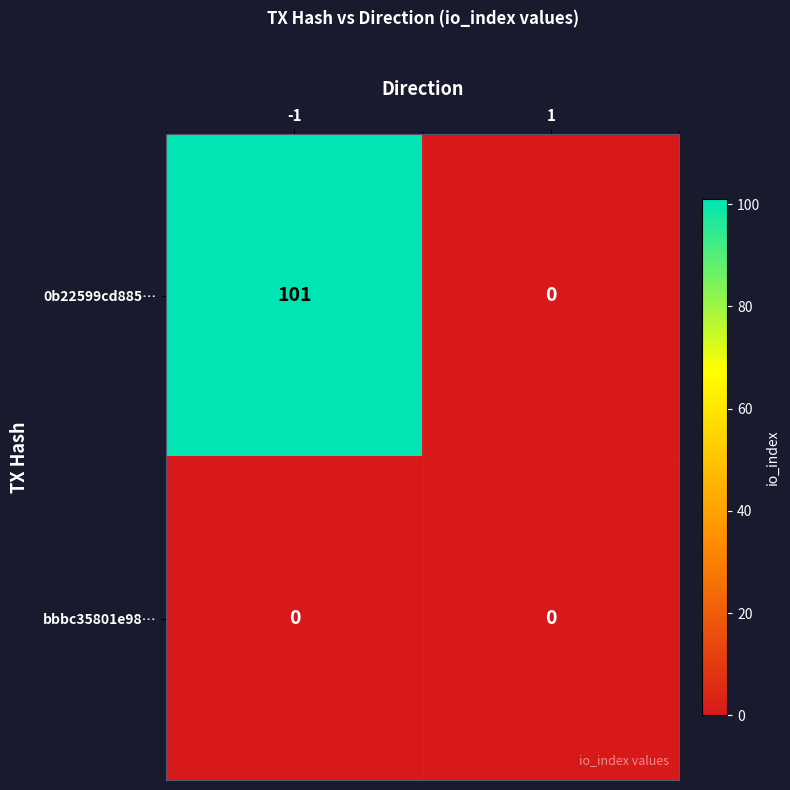

Which series has the widest spread of values?

0b22599cd885…